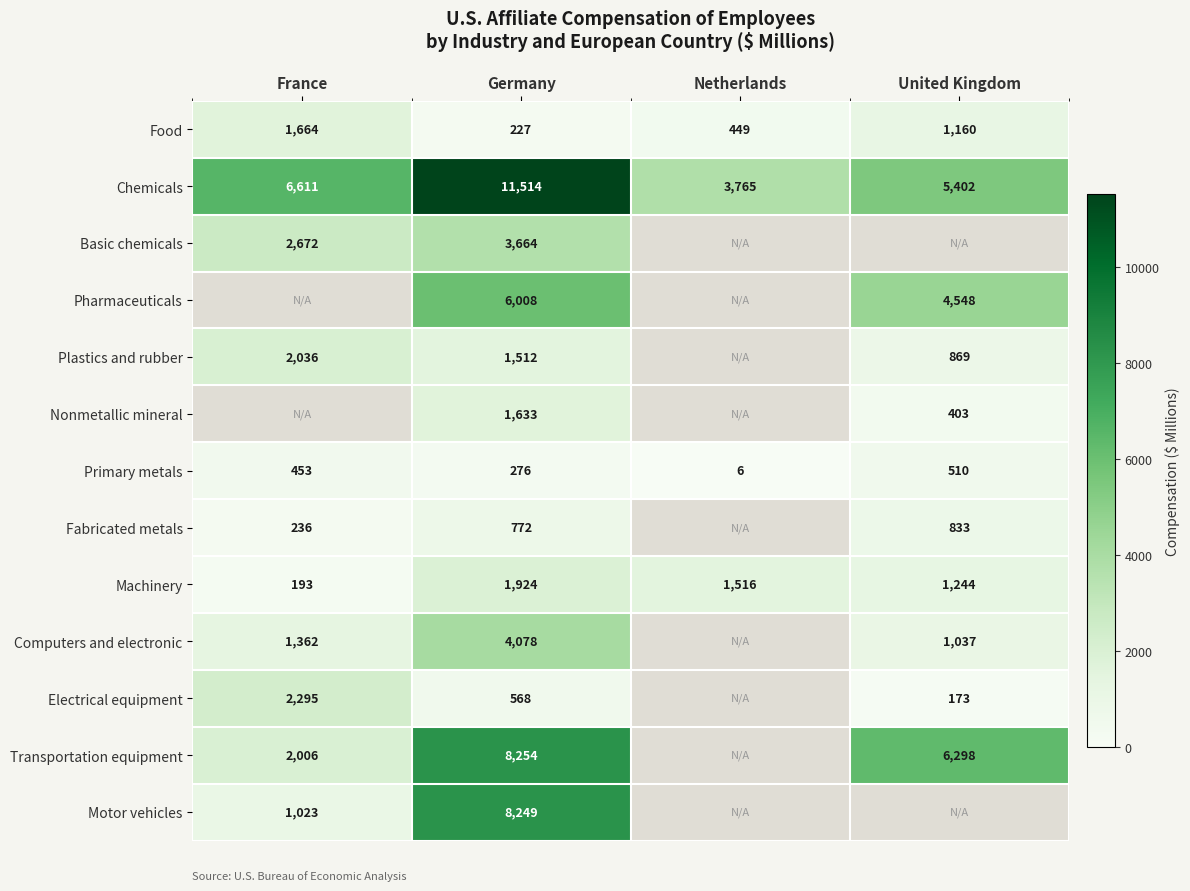

At which category is the sum across all series the highest?

Germany